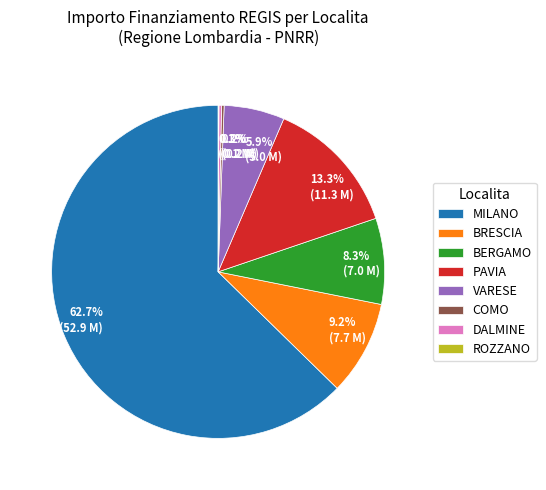

Is there any slice that represents more than half of the pie?

Yes